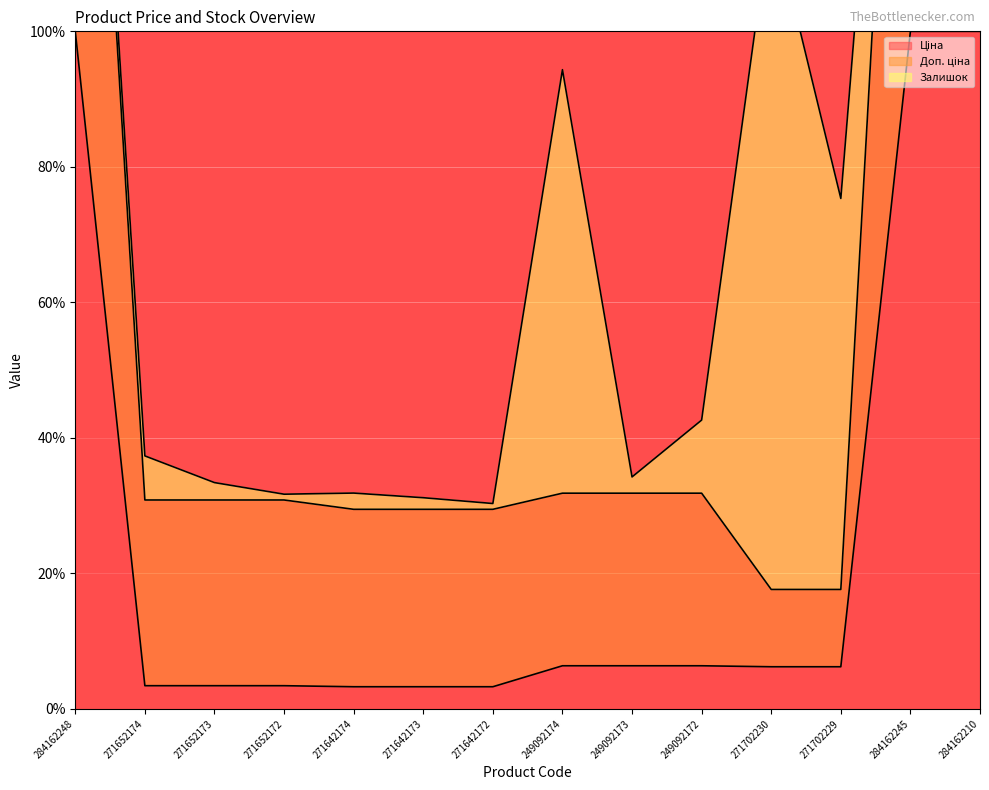

True or false: Ціна has more than 1 points higher than both neighbors.

False